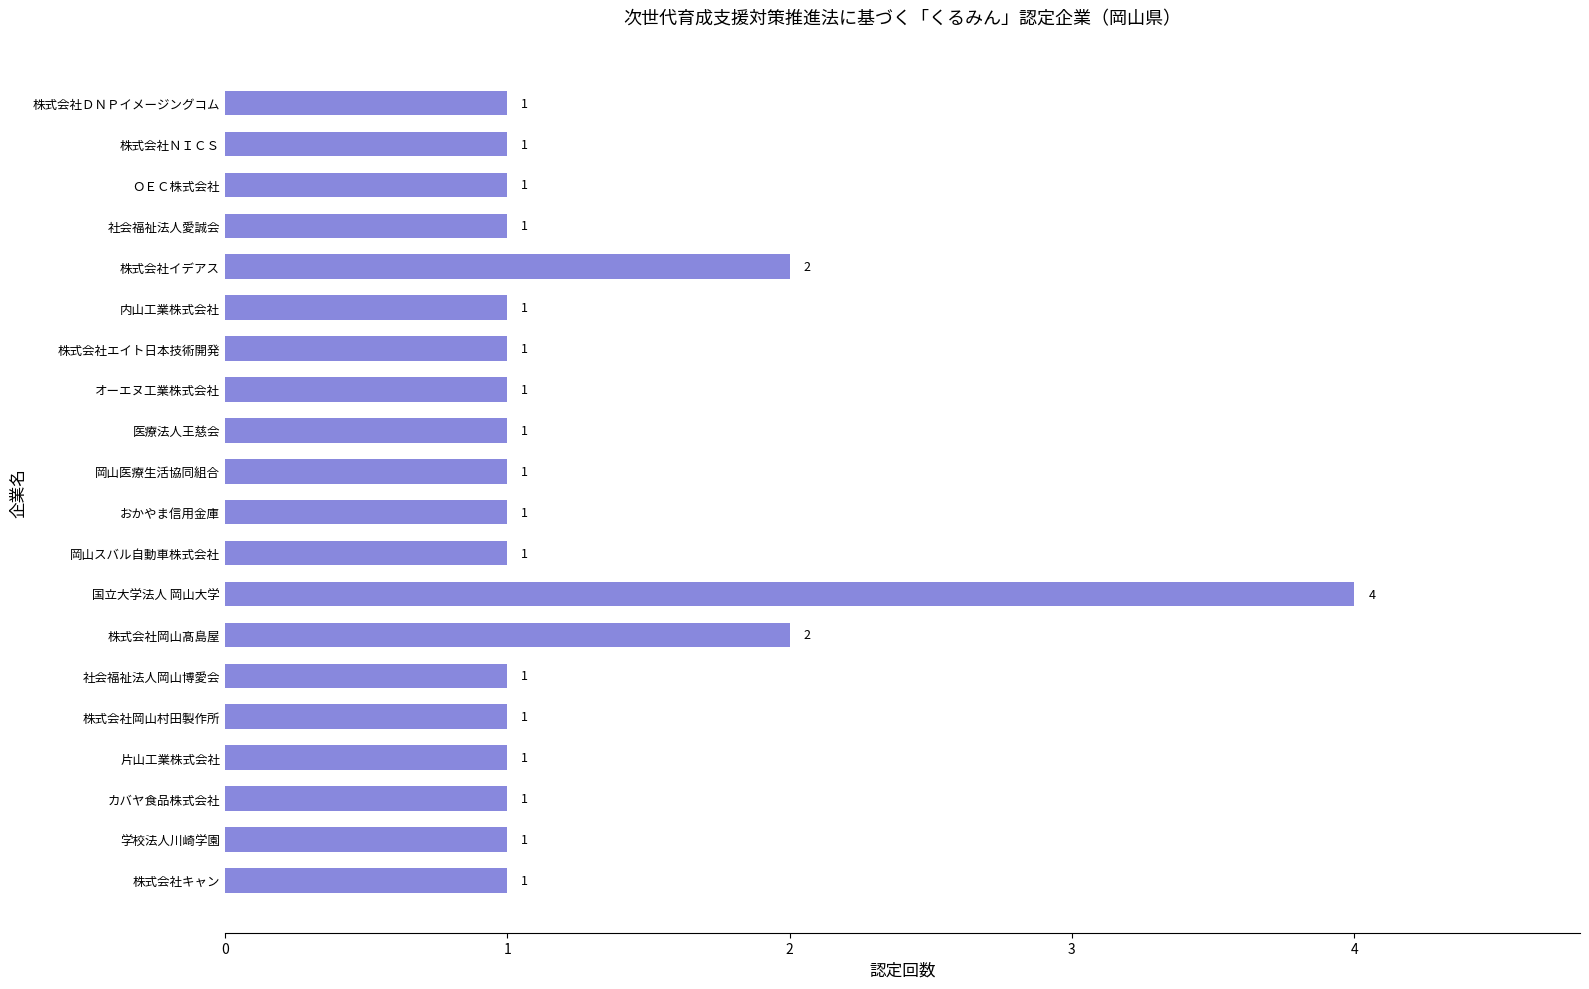

Count the values in the range 1 to 2.

19